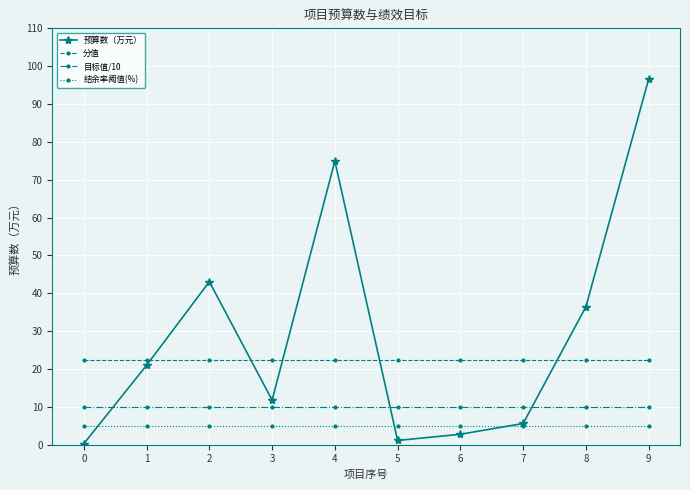

Rank the series by their maximum value, from lowest to highest.

结余率阈值(%), 目标值/10, 分值, 预算数（万元）